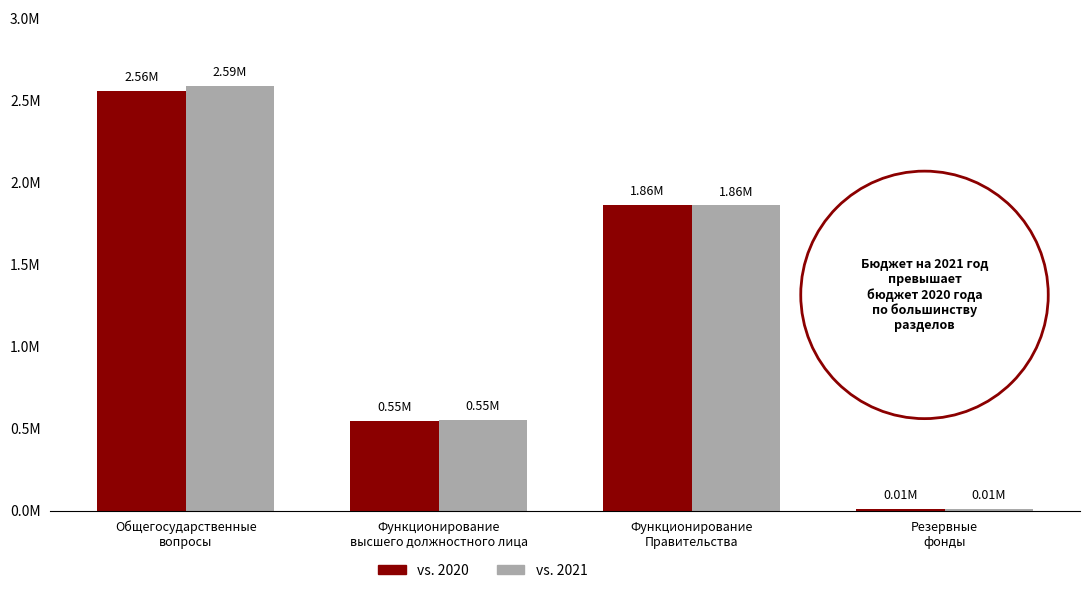

Which series has the largest total across all categories?

vs. 2021